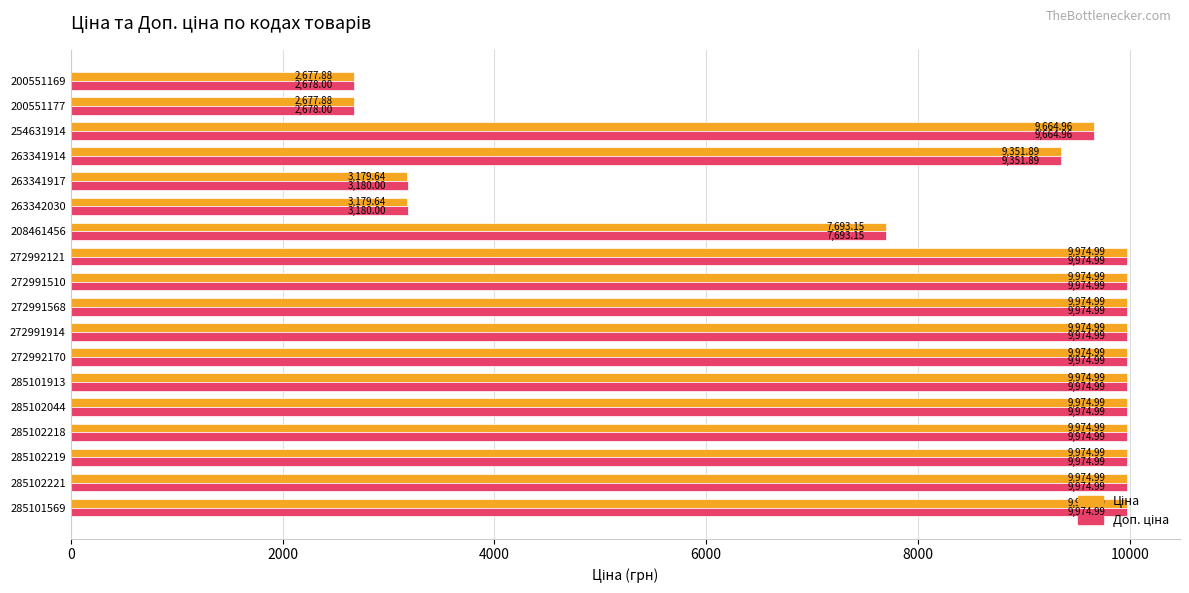

What is the total value across all series at 254631914?

19329.9